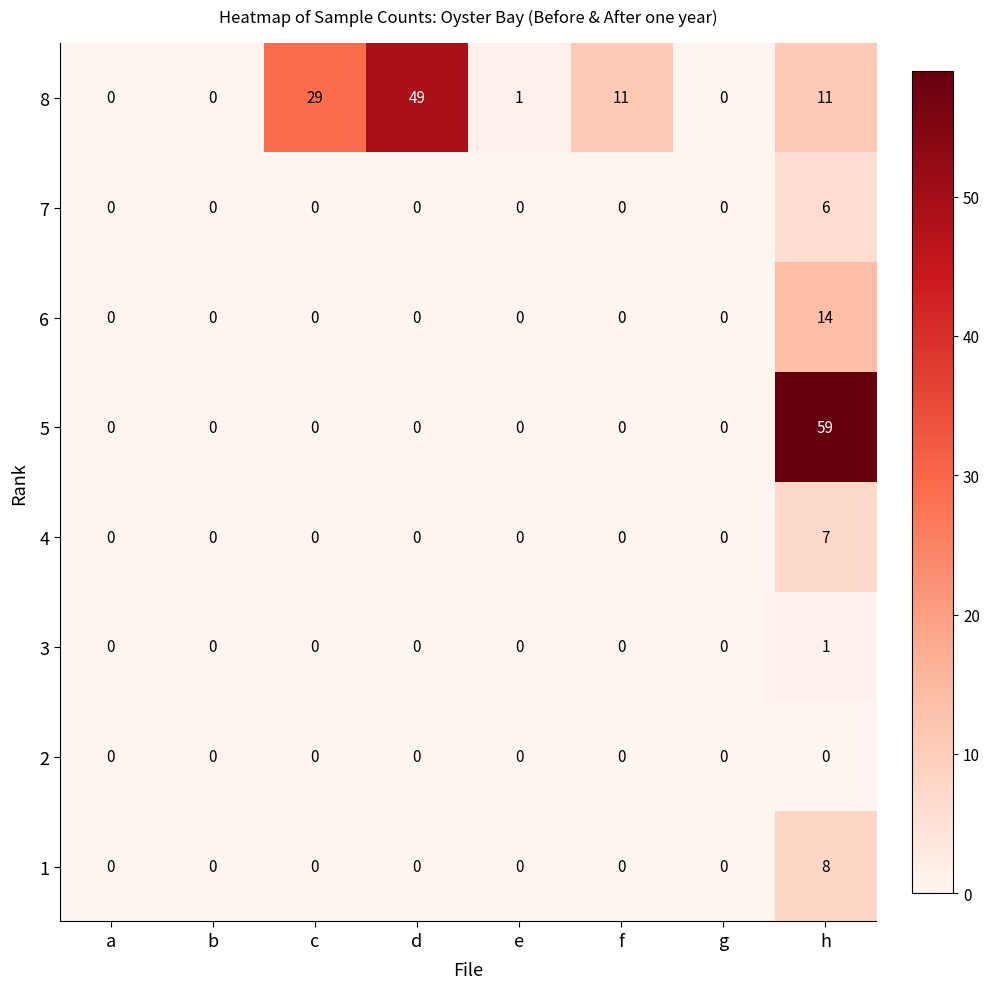

Which series has the widest spread of values?

5